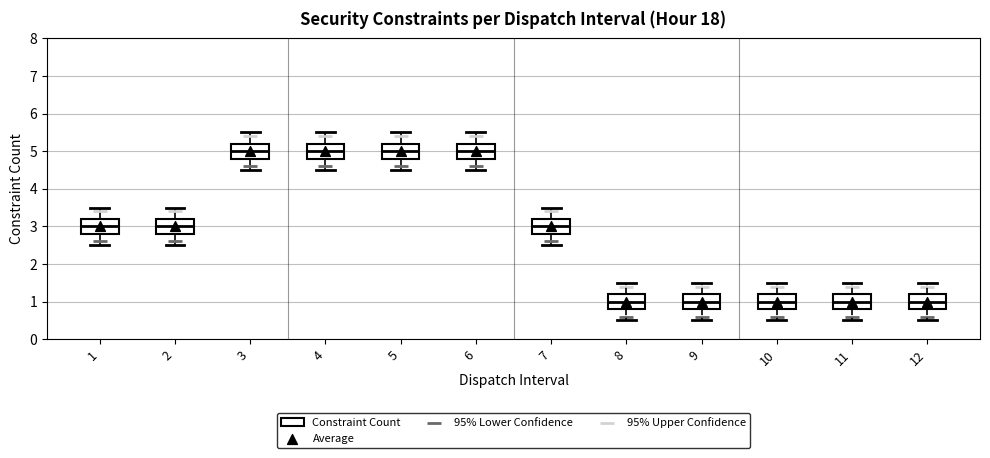

Reading left to right, read every box against the y-axis: the position of its median line, the range the box covers, and the ends of its whiskers. The values are not printed on the chart, so give them approximately, as read against the axis.

1: median 3.0, box 2.8 to 3.2, whiskers 2.5 to 3.5
2: median 3.0, box 2.8 to 3.2, whiskers 2.5 to 3.5
3: median 5.0, box 4.8 to 5.2, whiskers 4.5 to 5.5
4: median 5.0, box 4.8 to 5.2, whiskers 4.5 to 5.5
5: median 5.0, box 4.8 to 5.2, whiskers 4.5 to 5.5
6: median 5.0, box 4.8 to 5.2, whiskers 4.5 to 5.5
7: median 3.0, box 2.8 to 3.2, whiskers 2.5 to 3.5
8: median 1.0, box 0.8 to 1.2, whiskers 0.5 to 1.5
9: median 1.0, box 0.8 to 1.2, whiskers 0.5 to 1.5
10: median 1.0, box 0.8 to 1.2, whiskers 0.5 to 1.5
11: median 1.0, box 0.8 to 1.2, whiskers 0.5 to 1.5
12: median 1.0, box 0.8 to 1.2, whiskers 0.5 to 1.5